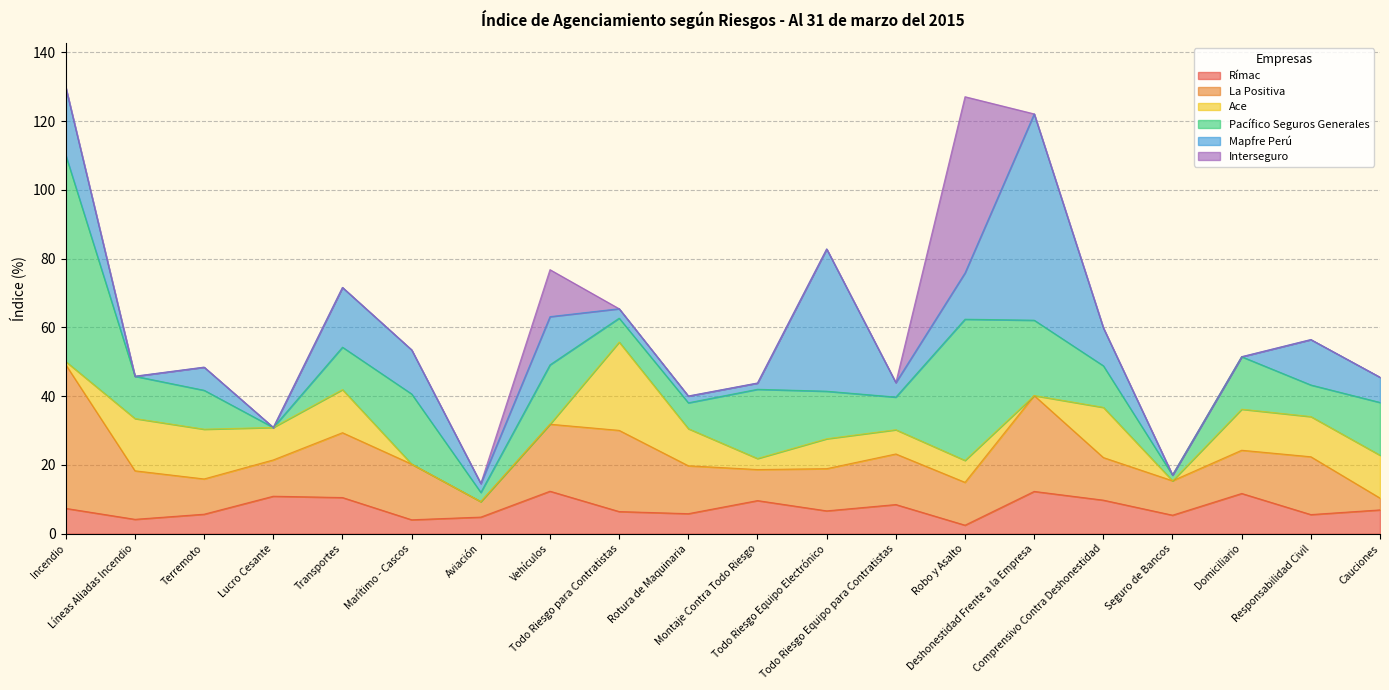

At which category does La Positiva reach its first local peak?

Transportes